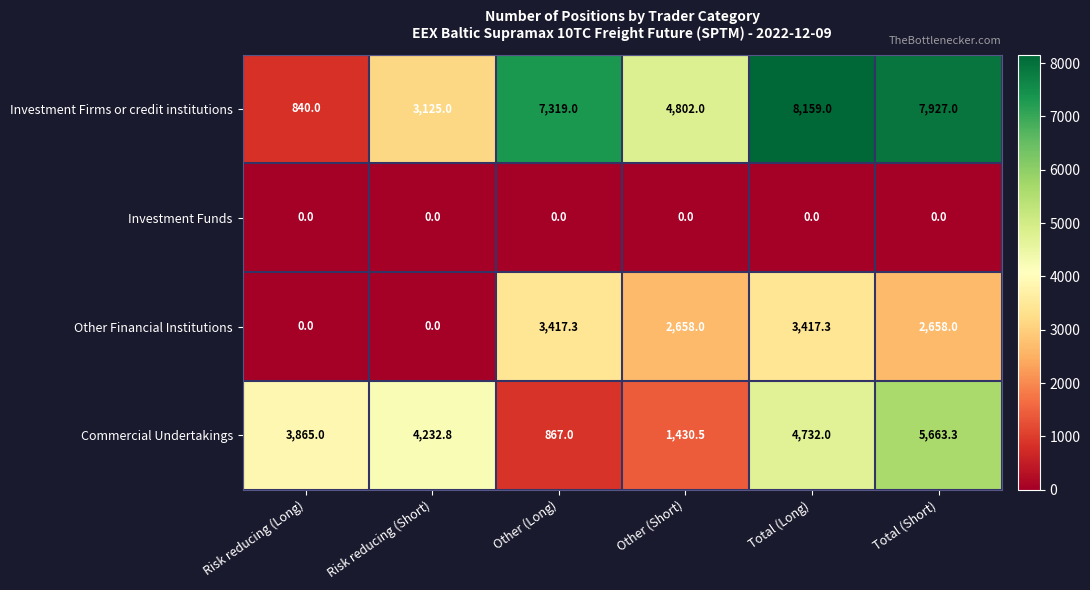

At how many categories does at least one series exceed 5816?

3